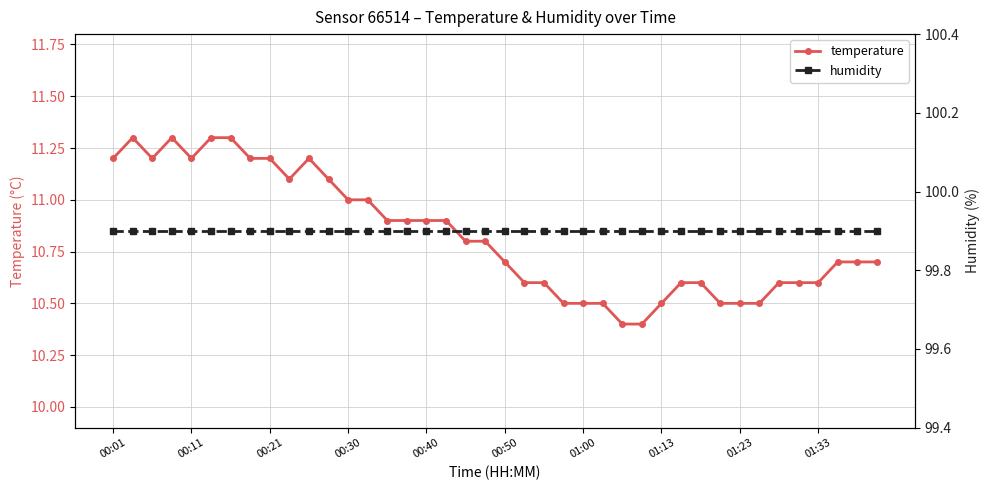

Is it true that temperature equals 10.8 at 18?

True